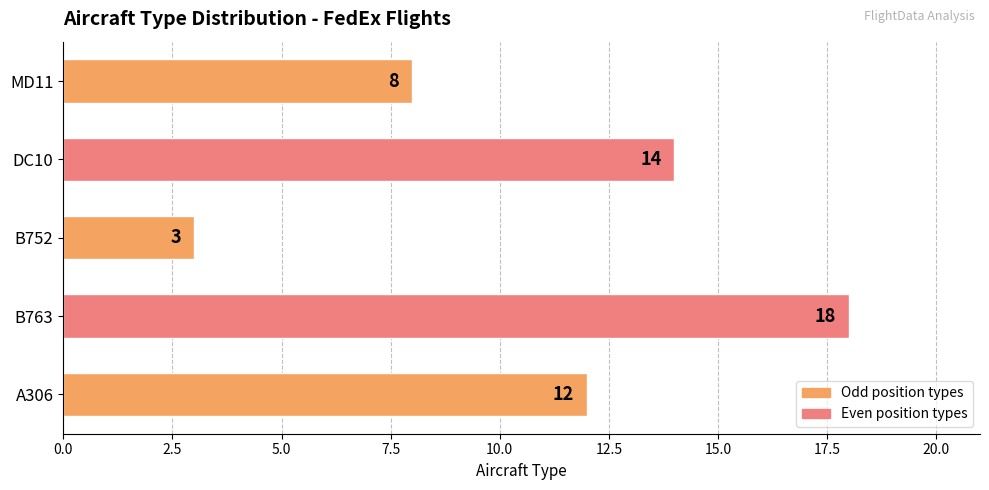

Is it true that the value at A306 is 8?

False